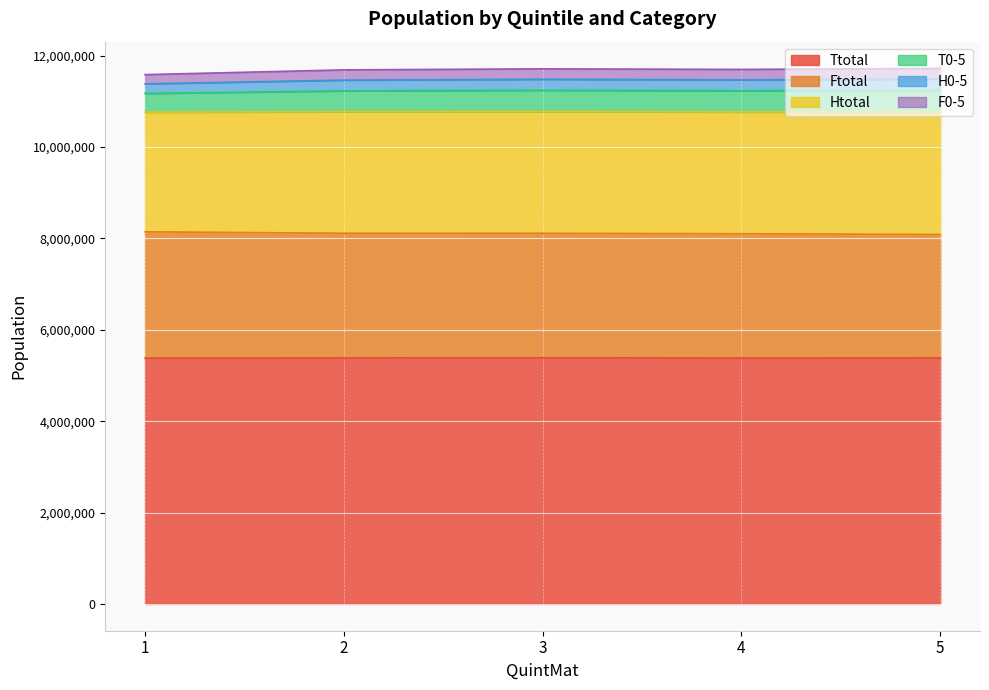

The T0-5 series shows 20245276 at 4. True or false?

False